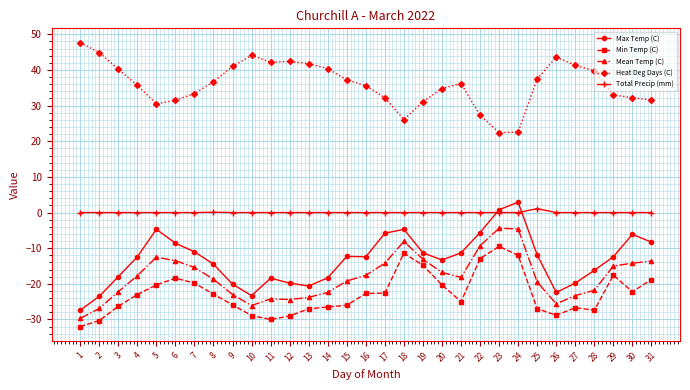

Where is the first local minimum for Max Temp (C)?

10